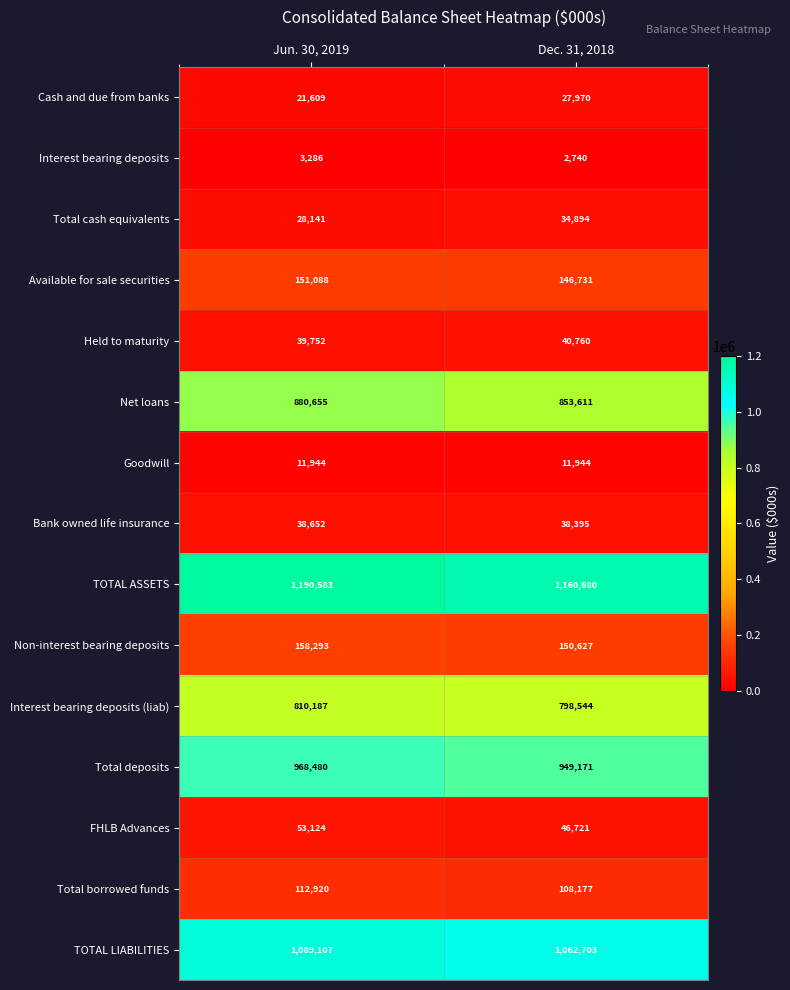

What is the minimum value shown in the chart?

2740